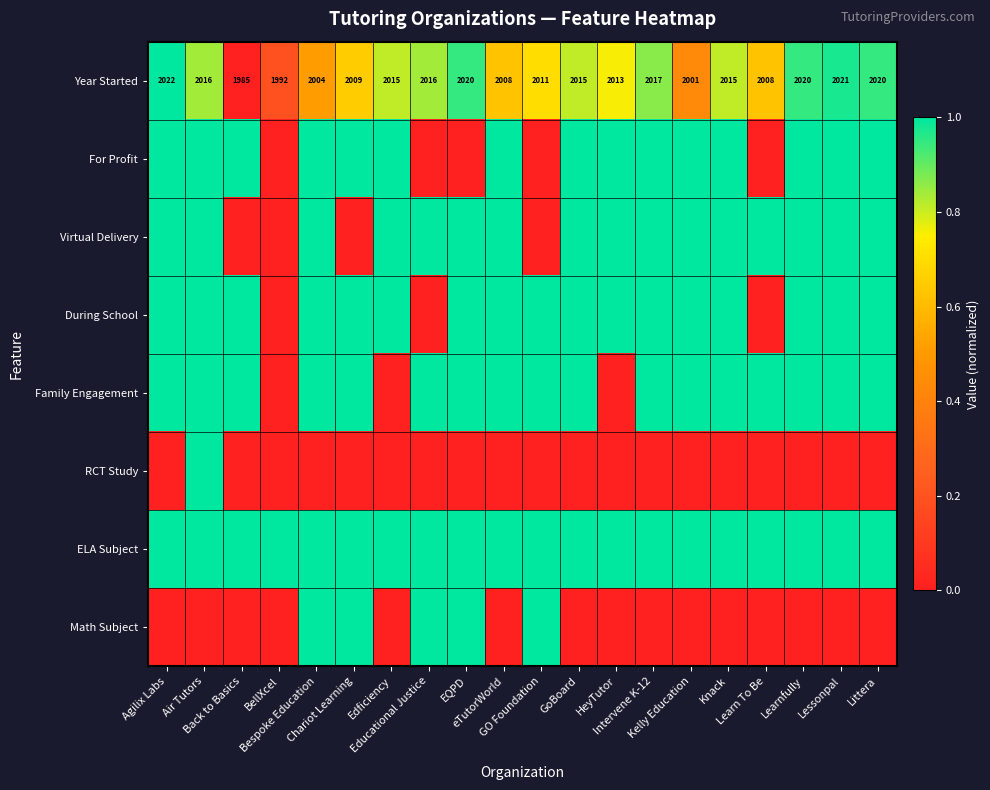

What is the average value of the Year Started series?

2011